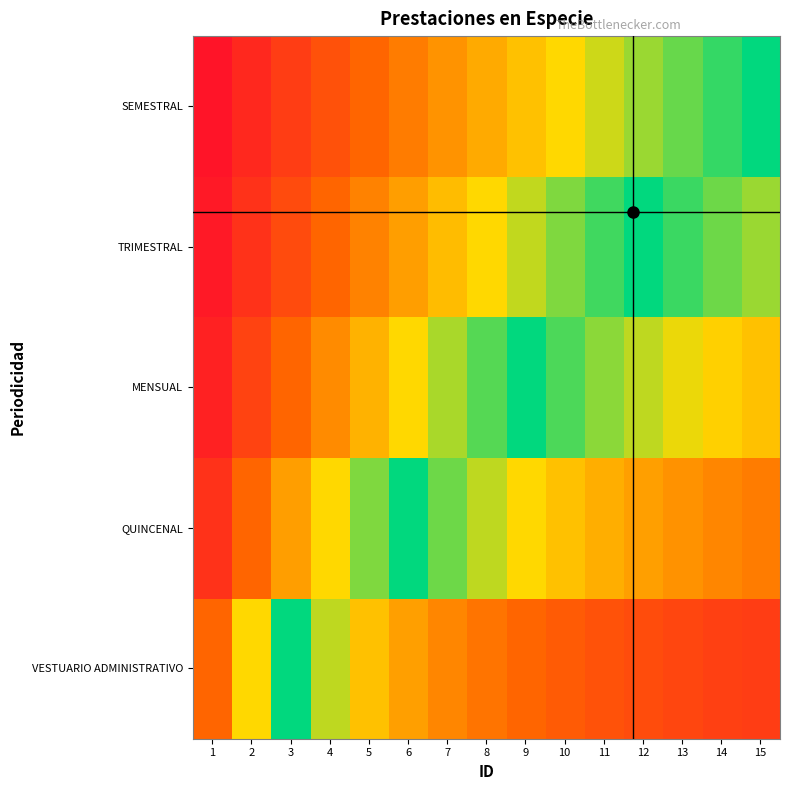

Reading left to right, what are all the values shown in this chart?

VESTUARIO ADMINISTRATIVO: 1=0.7	2=0.3	3=0.0	4=-0.3	5=-0.4	6=-0.5	7=-0.6	8=-0.6	9=-0.7	10=-0.7	11=-0.7	12=-0.8	13=-0.8	14=-0.8	15=-0.8
QUINCENAL: 1=0.8	2=0.7	3=0.5	4=0.3	5=0.2	6=0.0	7=-0.1	8=-0.3	9=-0.3	10=-0.4	11=-0.5	12=-0.5	13=-0.5	14=-0.6	15=-0.6
MENSUAL: 1=0.9	2=0.8	3=0.7	4=0.6	5=0.4	6=0.3	7=0.2	8=0.1	9=0.0	10=-0.1	11=-0.2	12=-0.2	13=-0.3	14=-0.4	15=-0.4
TRIMESTRAL: 1=0.9	2=0.8	3=0.8	4=0.7	5=0.6	6=0.5	7=0.4	8=0.3	9=0.2	10=0.2	11=0.1	12=0.0	13=-0.1	14=-0.1	15=-0.2
SEMESTRAL: 1=0.9	2=0.9	3=0.8	4=0.7	5=0.7	6=0.6	7=0.5	8=0.5	9=0.4	10=0.3	11=0.3	12=0.2	13=0.1	14=0.1	15=0.0